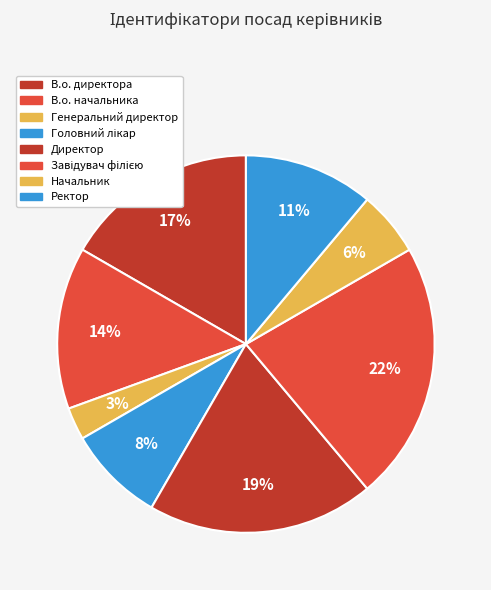

How many segments does this pie chart have?

8